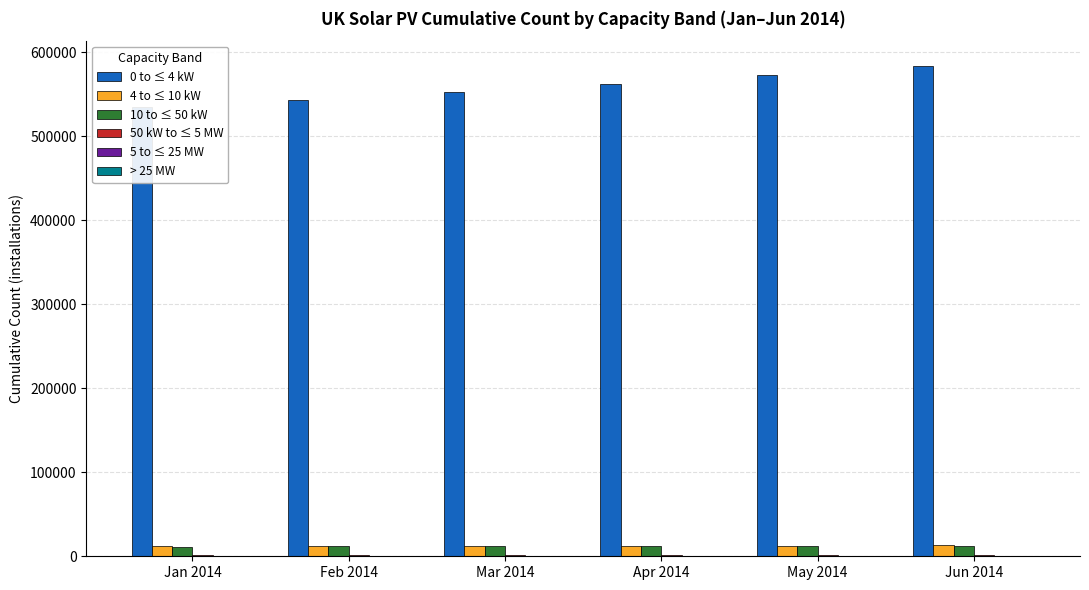

List the series in order of their peak value, lowest first.

> 25 MW, 5 to ≤ 25 MW, 50 kW to ≤ 5 MW, 10 to ≤ 50 kW, 4 to ≤ 10 kW, 0 to ≤ 4 kW